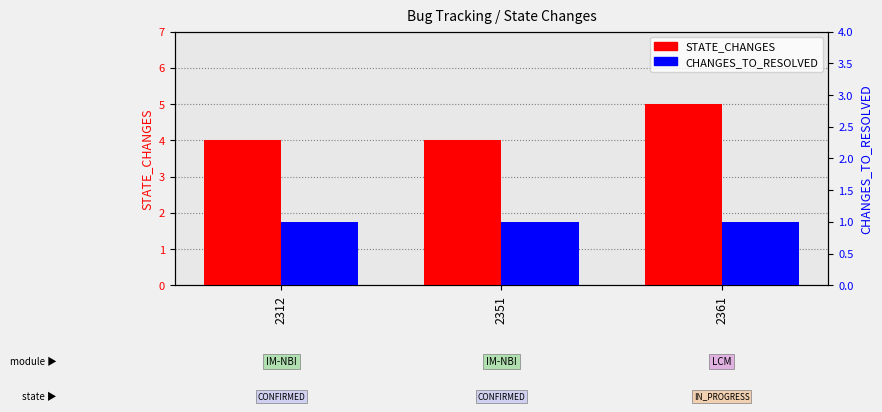

What is the total value across all series at 2351?

5